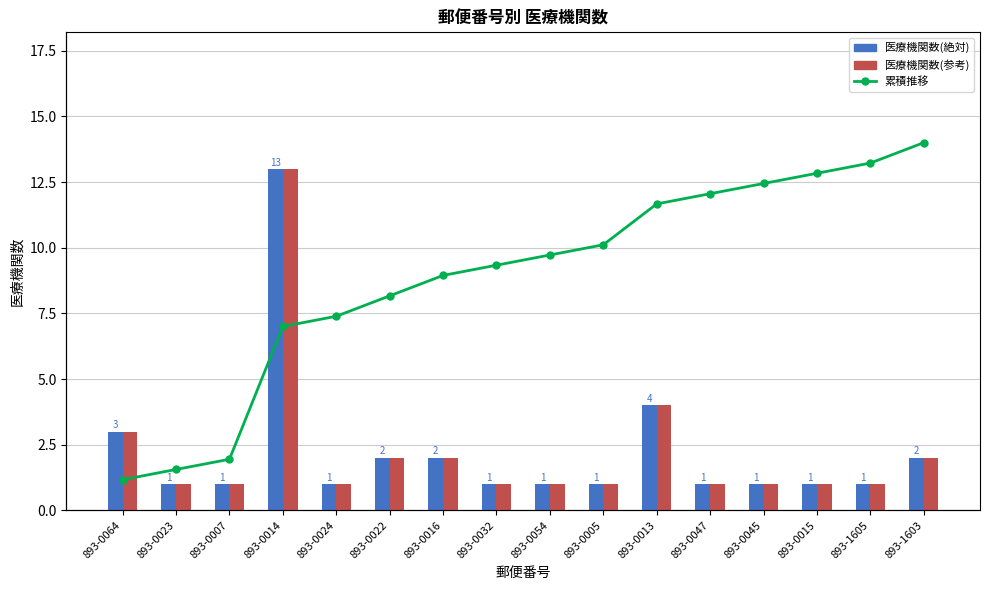

Which series has the widest spread of values?

医療機関数(絶対)